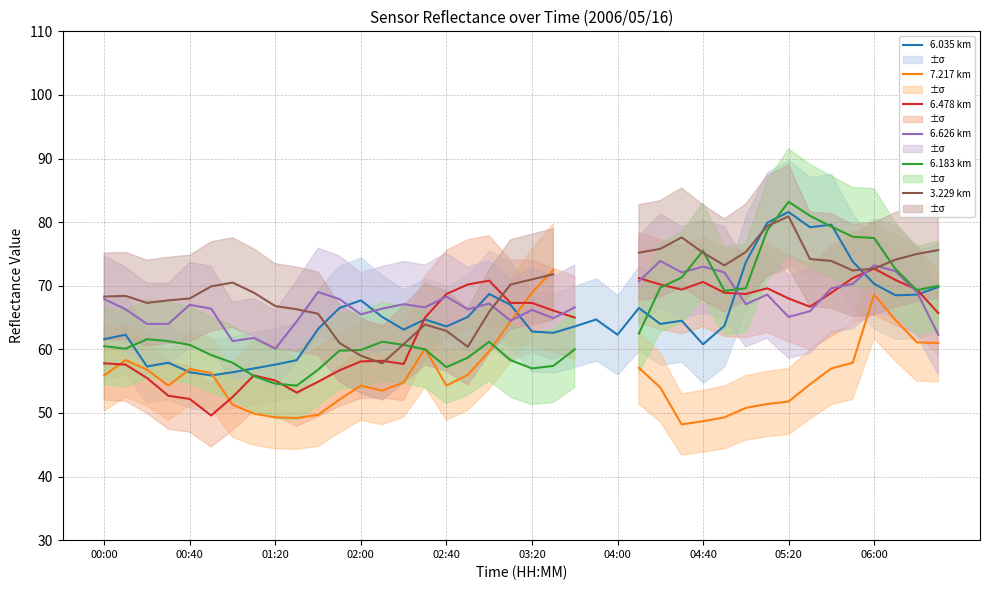

True or false: 6.478 km and 6.626 km intersect in this chart.

True